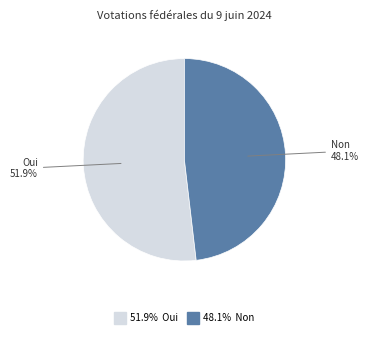

To the nearest percent, what is the average slice percentage?

50%